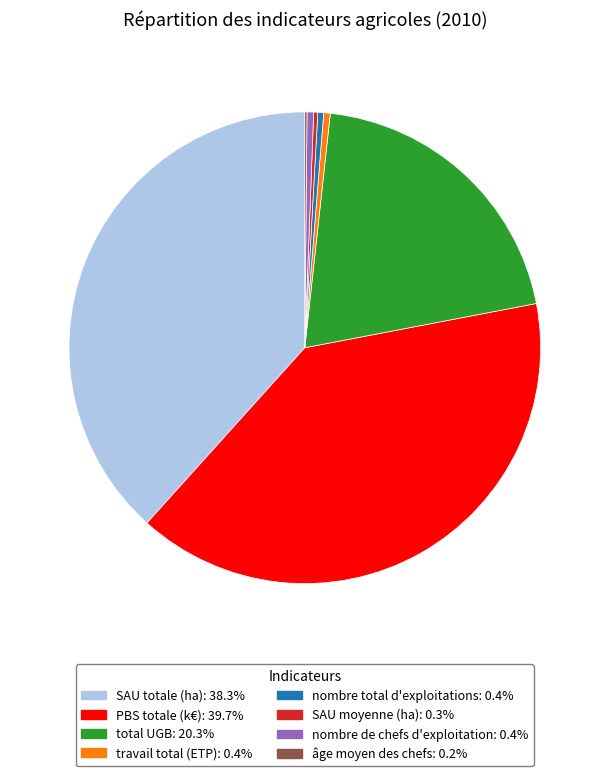

Is there a majority slice in this chart?

No